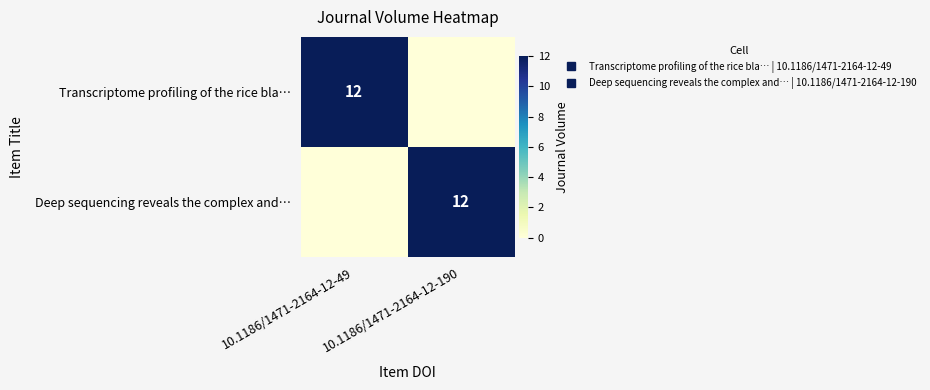

Is it true that Transcriptome profiling of the rice bla… equals 12 at 10.1186/1471-2164-12-49?

True